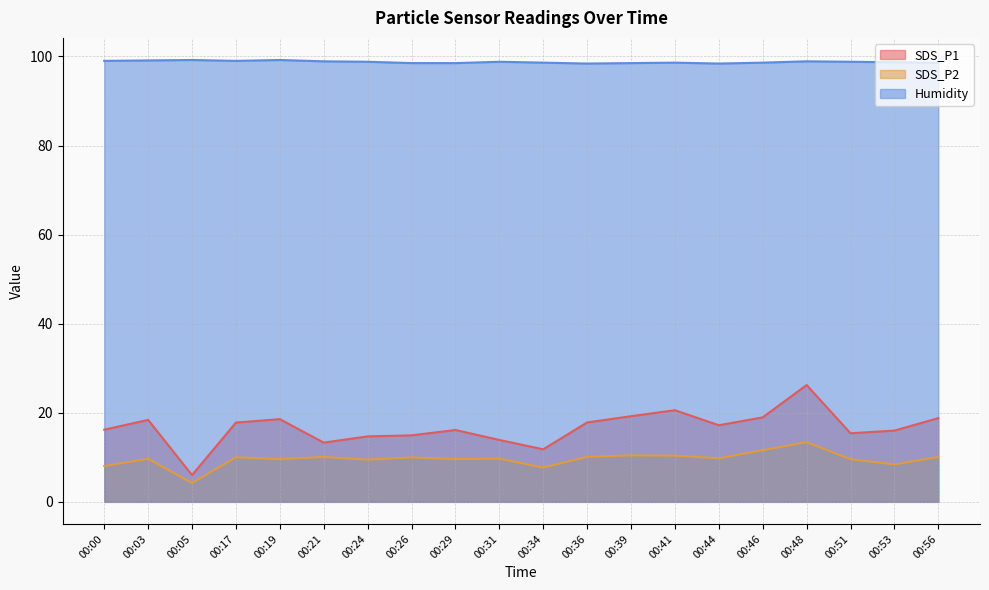

True or false: SDS_P2 and SDS_P1 cross at least once.

False